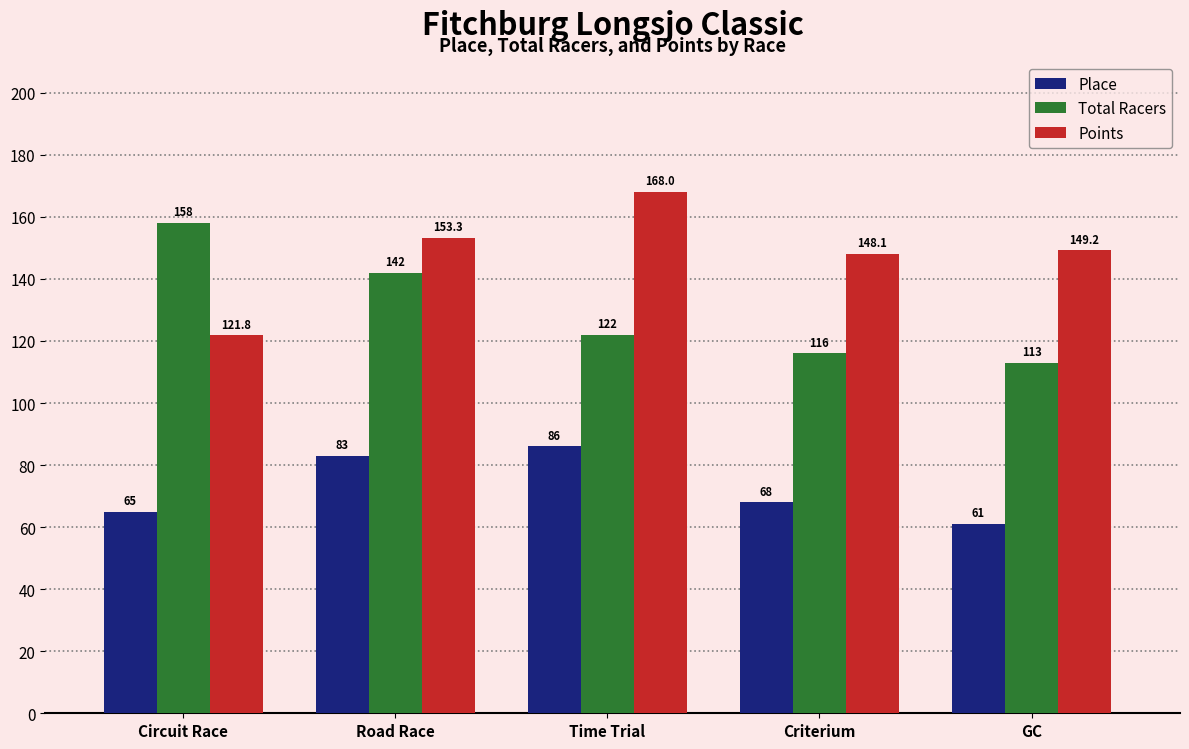

What is the total value across all series at Criterium?

332.1